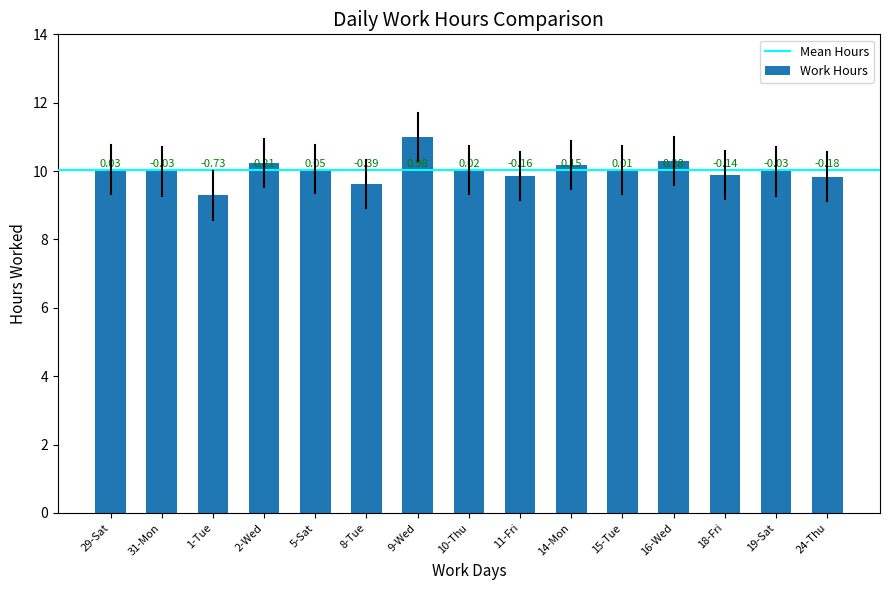

How many bars are there in total?

15